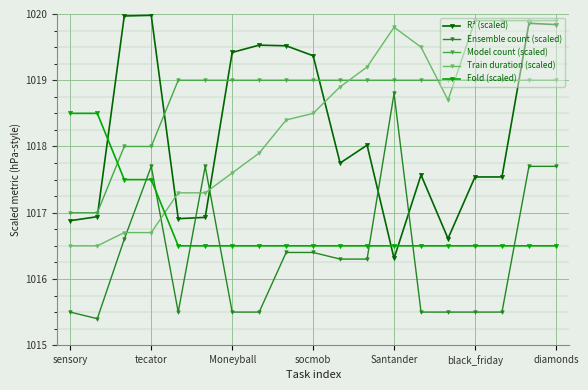

True or false: Train duration (scaled) and R² (scaled) cross at least once.

True